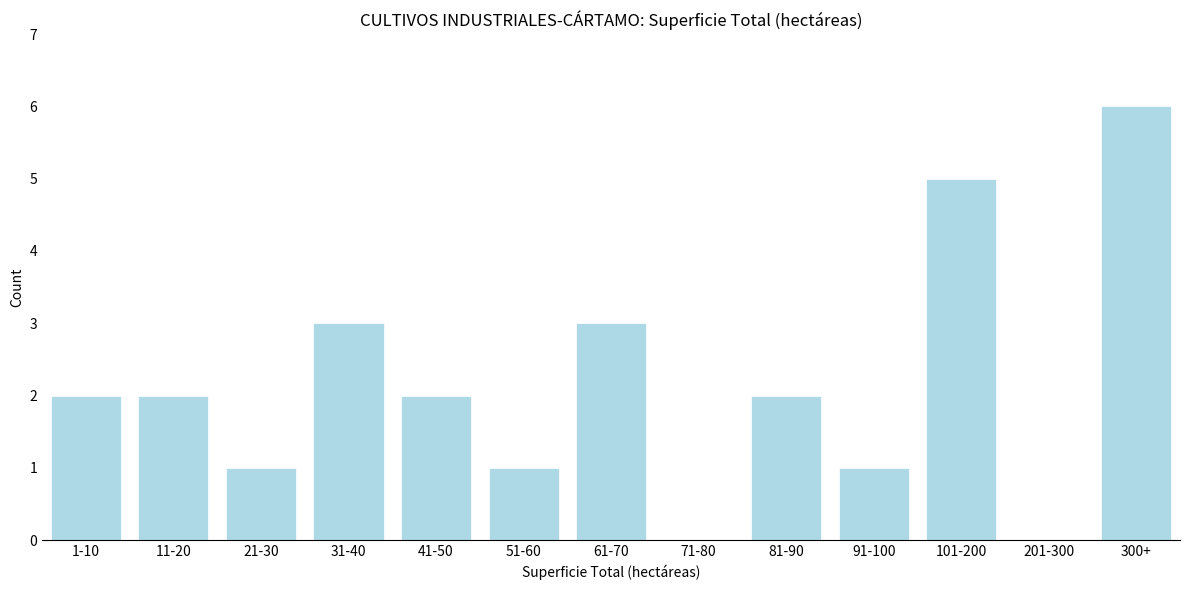

Reading right to left, extract all data points from this chart.

300+=6	201-300=0	101-200=5	91-100=1	81-90=2	71-80=0	61-70=3	51-60=1	41-50=2	31-40=3	21-30=1	11-20=2	1-10=2